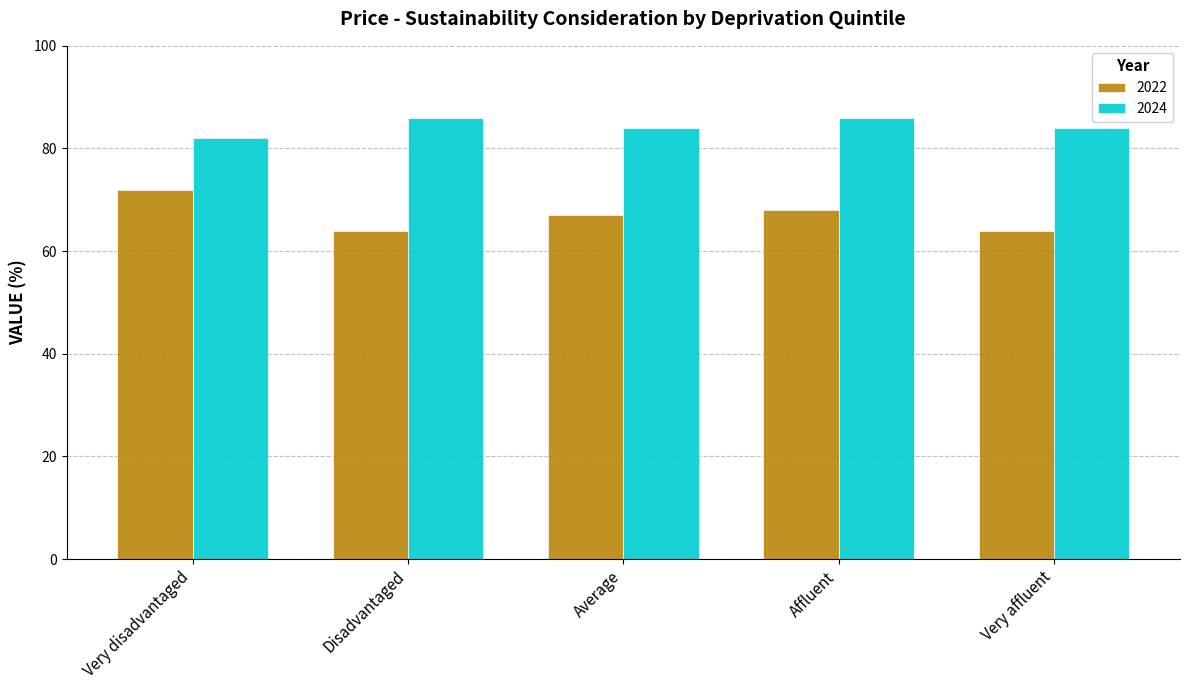

What is the average value of the 2024 series?

84